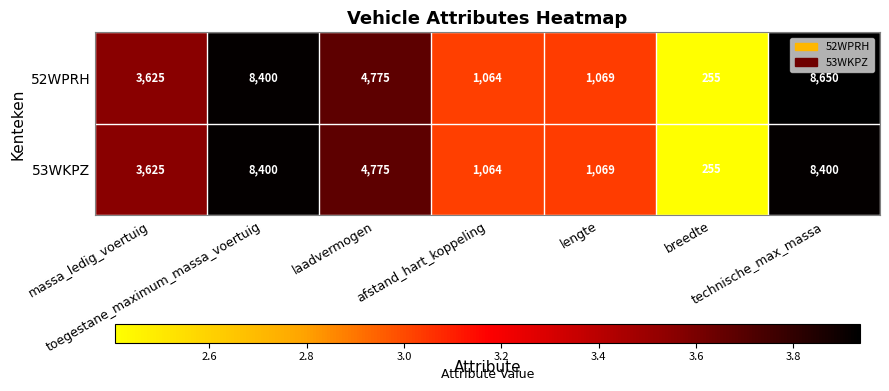

What is the smallest value displayed?

255